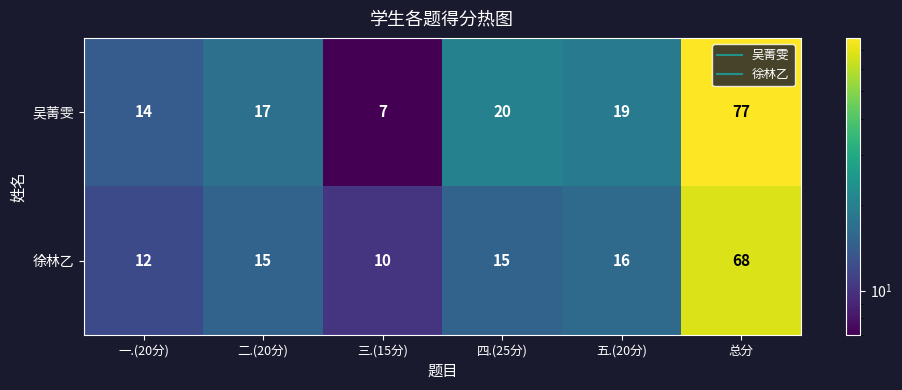

Count the number of categories in the chart.

6